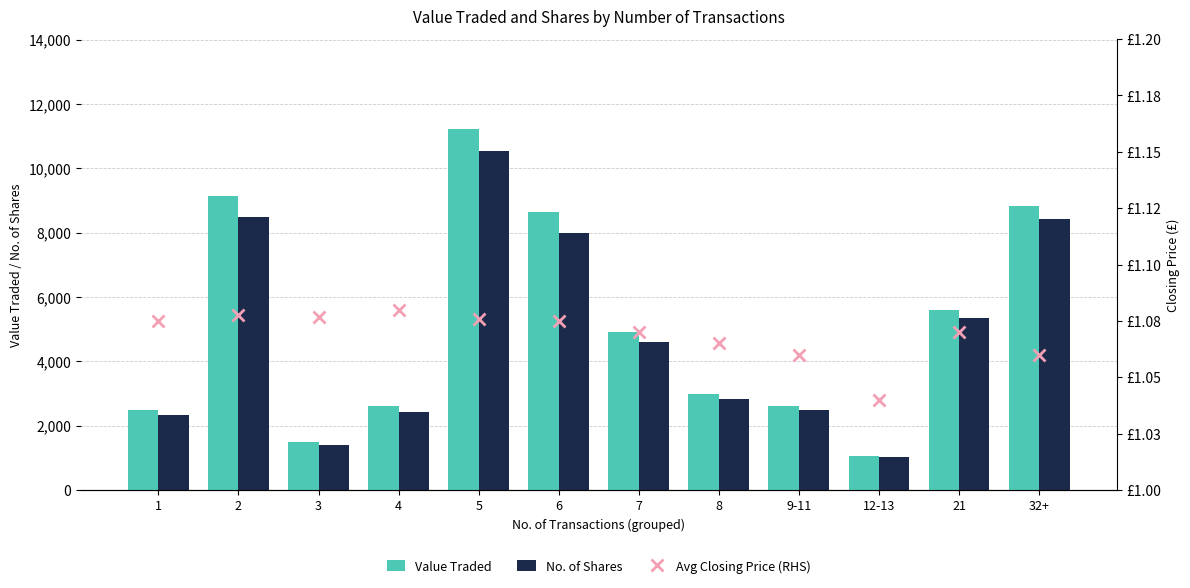

The Value Traded series shows 4899.0 at 7. True or false?

True